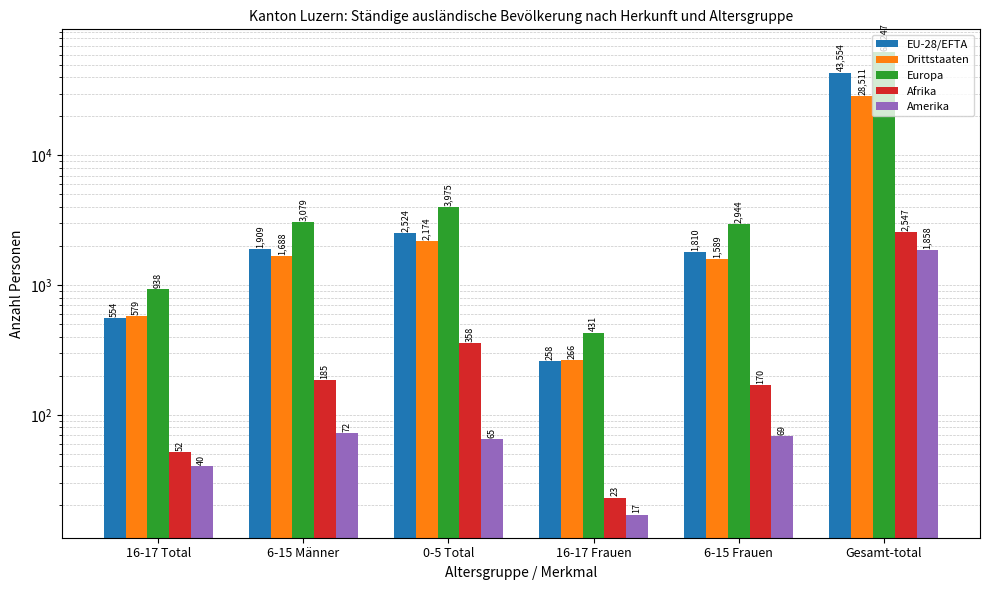

What is the value of the EU-28/EFTA bar at the 4th from the left?

258